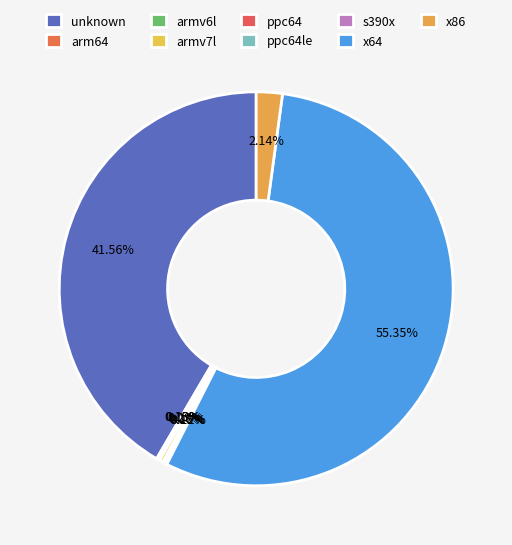

What portion of the pie excludes armv7l?

99.7%